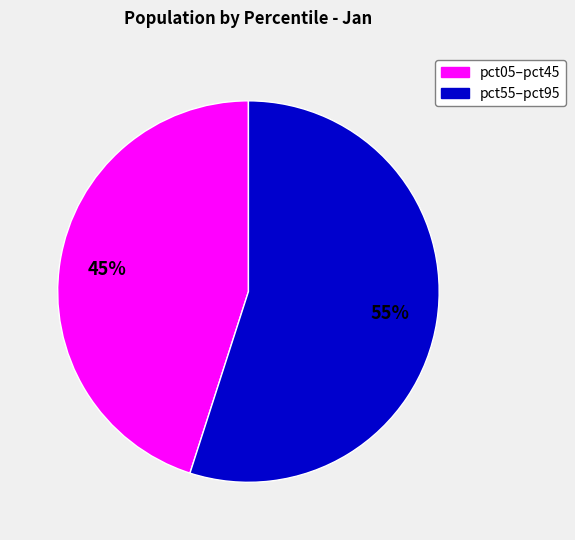

Is there any slice that represents more than half of the pie?

Yes